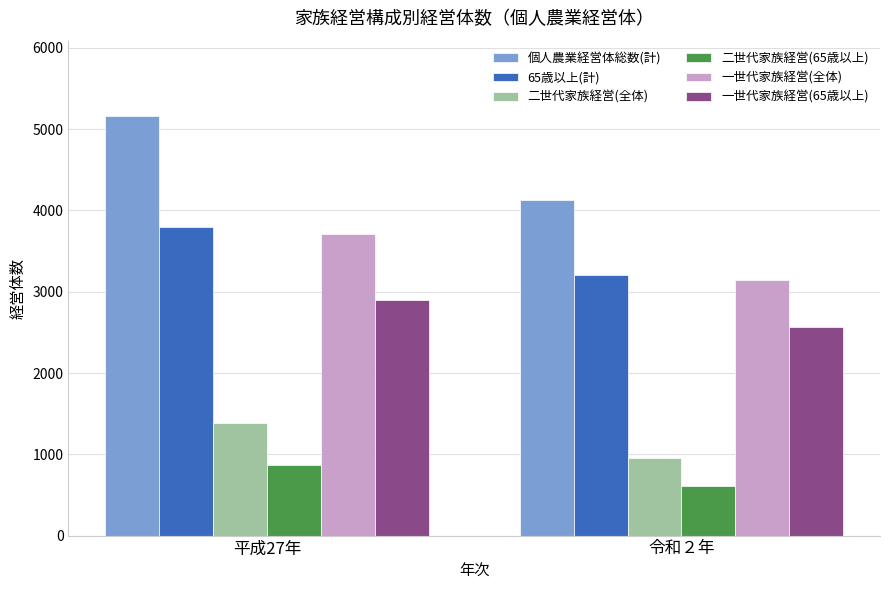

What is the lowest value of the 二世代家族経営(全体) series?

955